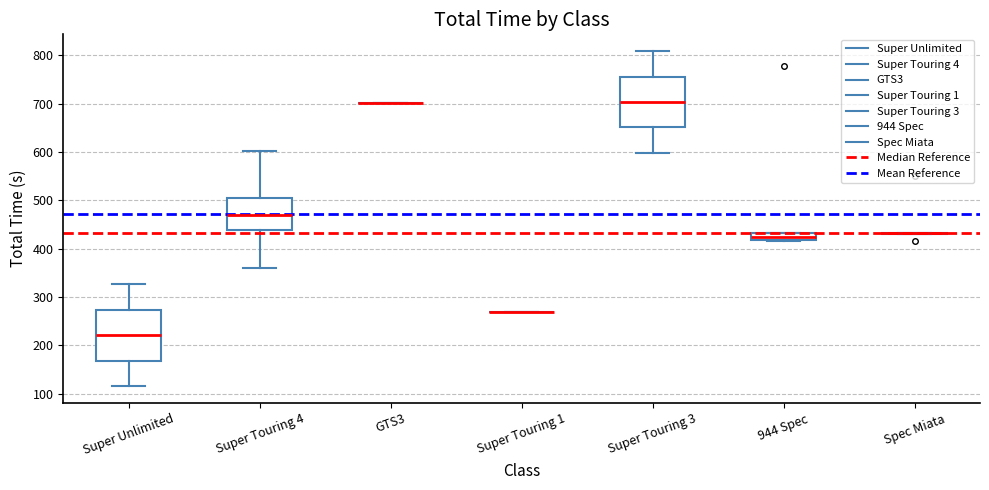

Where is the lower edge of the box for Super Touring 3 on the y-axis? The values are not printed on the chart, so give them approximately, as read against the axis.

650